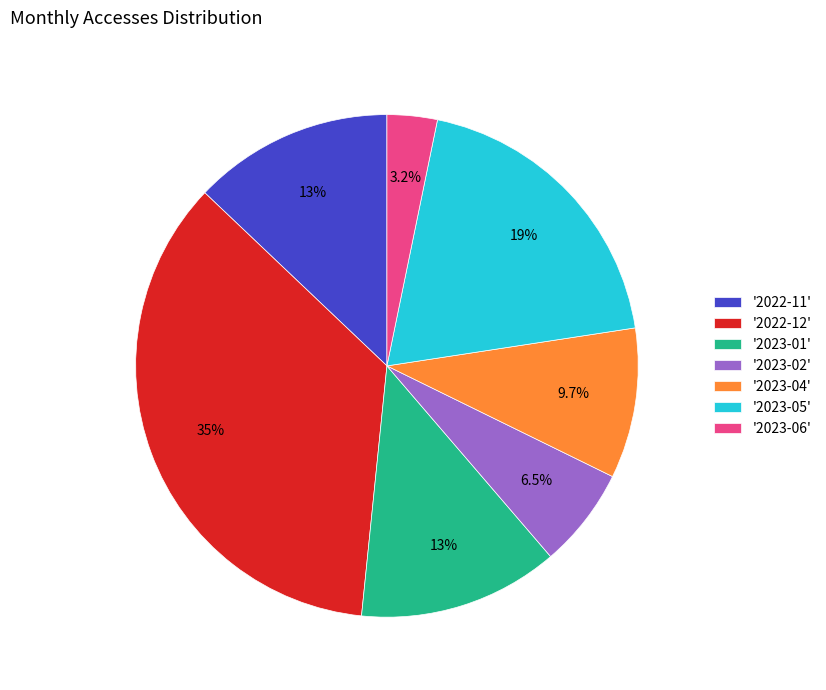

What is the ratio of the value at '2023-01' to the value at '2023-06'?

4.0